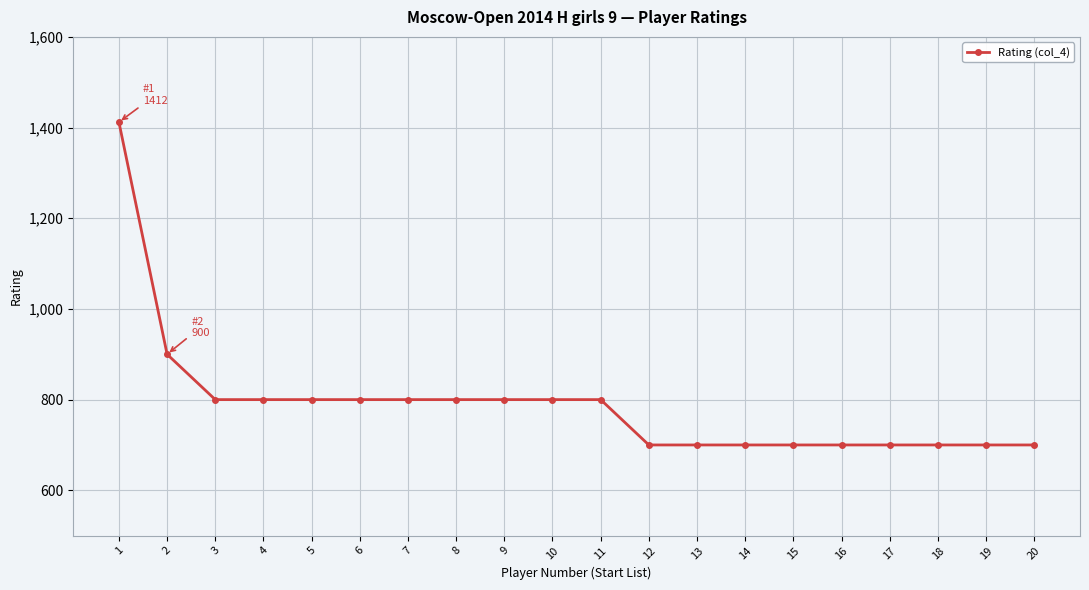

Reading left to right, transcribe all the data shown in this chart.

1412	900	800	800	800	800	800	800	800	800	800	700	700	700	700	700	700	700	700	700